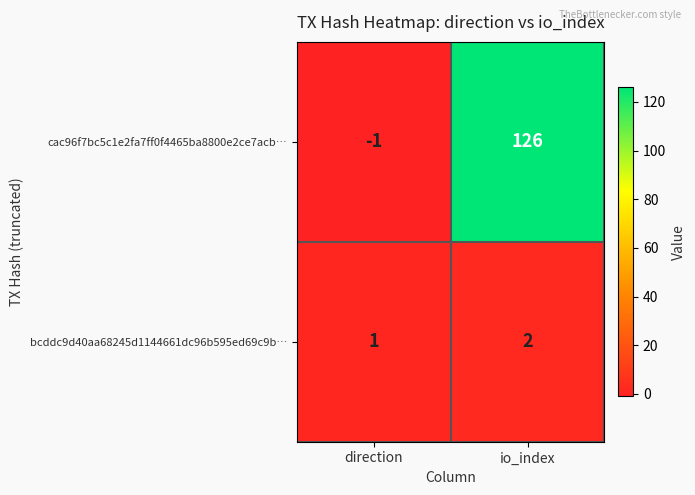

Is it true that bcddc9d40aa68245d1144661dc96b595ed69c9b… equals 1 at direction?

True